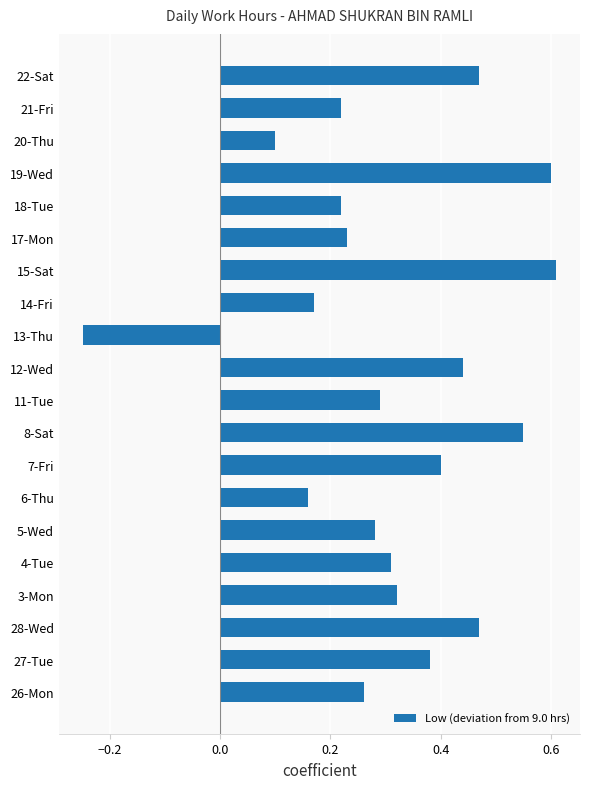

How many negative values are there?

1